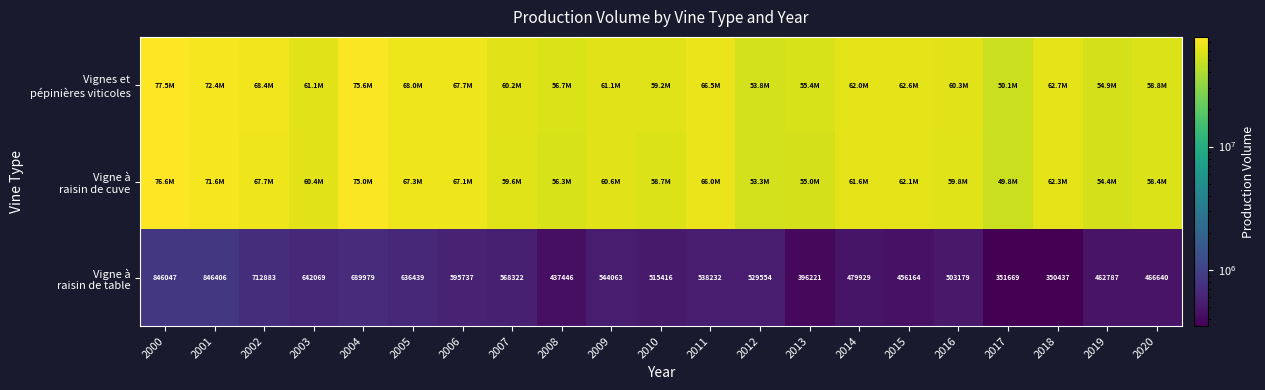

What is the difference between the maximum and minimum values in the Vignes et pépinières viticoles series?

27352978